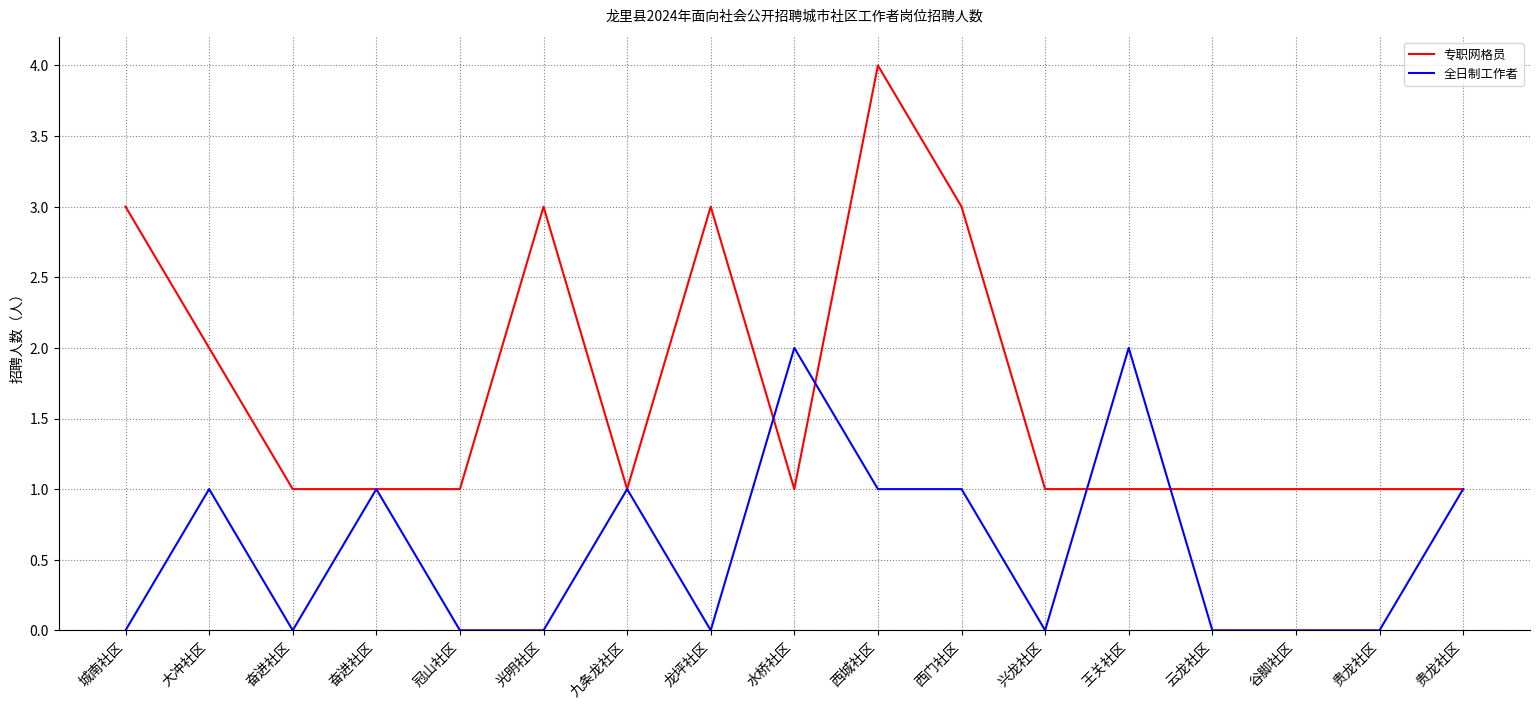

Which series changed the most between 城南社区 and 谷脚社区?

专职网格员